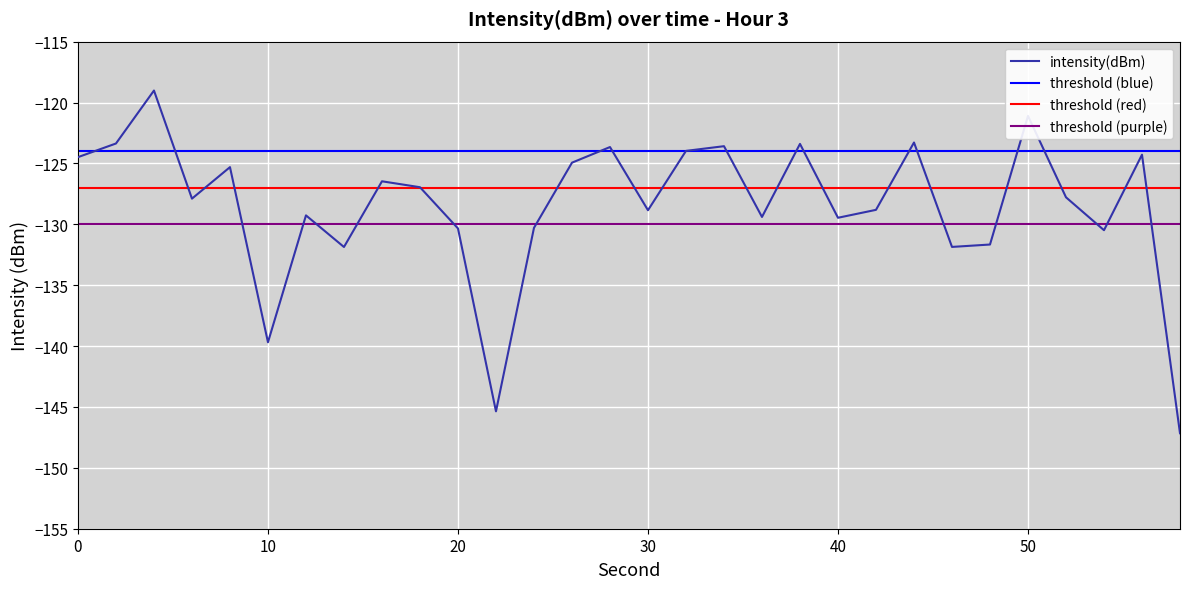

What is the change in value from 26 to 40?

-4.5